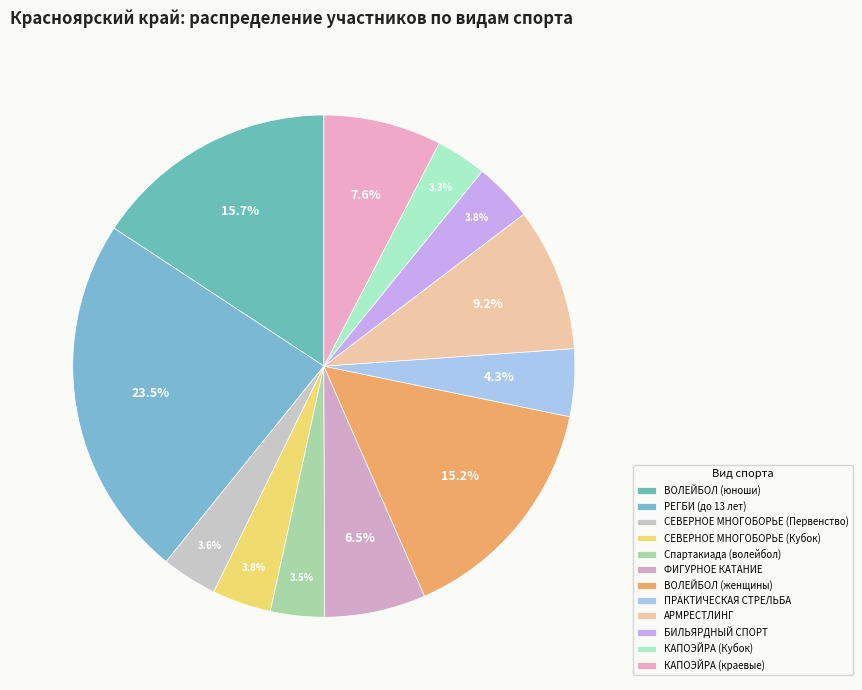

Rank the categories by value from highest to lowest.

РЕГБИ (до 13 лет), ВОЛЕЙБОЛ (юноши), ВОЛЕЙБОЛ (женщины), АРМРЕСТЛИНГ, КАПОЭЙРА (краевые), ФИГУРНОЕ КАТАНИЕ, ПРАКТИЧЕСКАЯ СТРЕЛЬБА, СЕВЕРНОЕ МНОГОБОРЬЕ (Кубок), БИЛЬЯРДНЫЙ СПОРТ, СЕВЕРНОЕ МНОГОБОРЬЕ (Первенство), Спартакиада (волейбол), КАПОЭЙРА (Кубок)